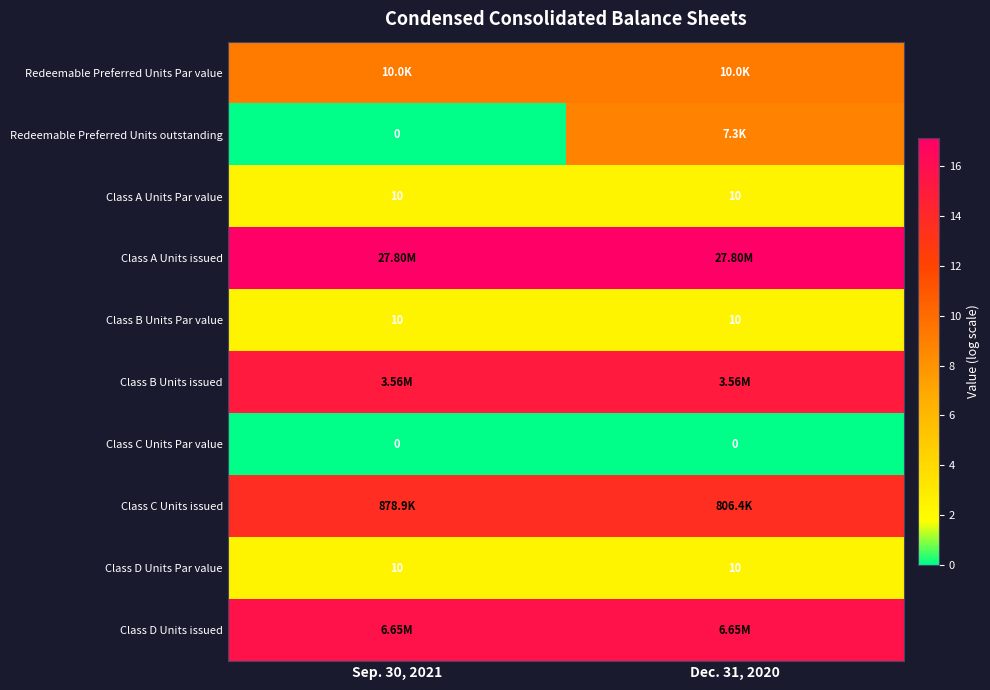

Is the value of Class C Units issued at Sep. 30, 2021 greater than the value of Class C Units Par value at Sep. 30, 2021?

Yes